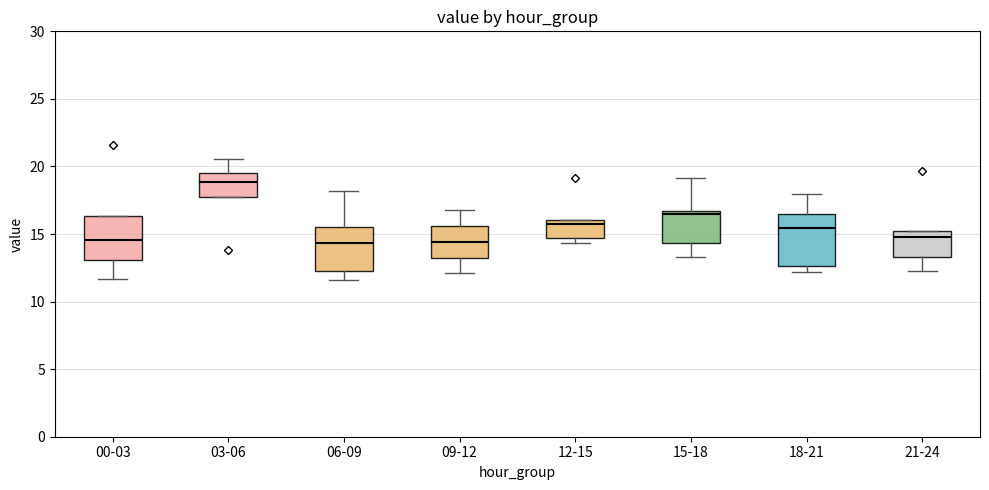

Reading left to right, transcribe this box plot: for each box, give where its median line is, the range the box spans, and where its two whiskers end, as read against the y-axis. The values are not printed on the chart, so give them approximately, as read against the axis.

00-03: median 14.5, box 13.0 to 16.5, whiskers 11.5 to 16.5
03-06: median 19.0, box 18.0 to 19.5, whiskers 18.0 to 20.5
06-09: median 14.5, box 12.5 to 15.5, whiskers 11.5 to 18.0
09-12: median 14.5, box 13.0 to 15.5, whiskers 12.0 to 17.0
12-15: median 15.5, box 14.5 to 16.0, whiskers 14.5 (just below the box's lower edge) to 16.0
15-18: median 16.5 (just below the box's upper edge), box 14.5 to 16.5, whiskers 13.5 to 19.0
18-21: median 15.5, box 12.5 to 16.5, whiskers 12.0 to 18.0
21-24: median 15.0 (just below the box's upper edge), box 13.5 to 15.0, whiskers 12.0 to 15.0